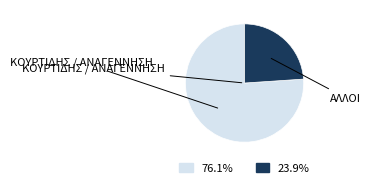

What is the largest slice in the pie chart?

ΚΟΥΡΤΙΔΗΣ 1986